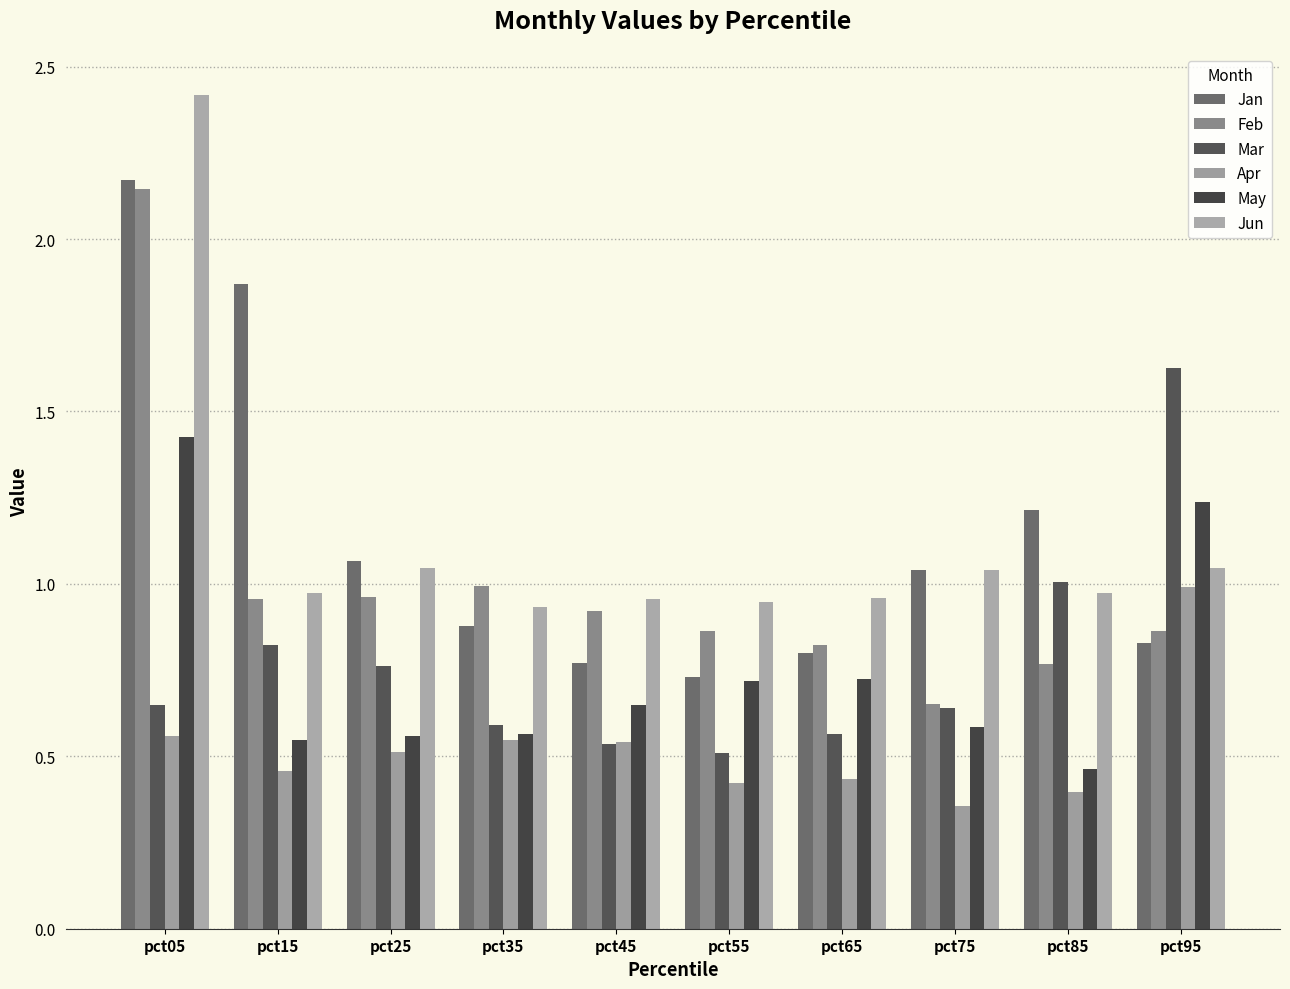

True or false: Mar has a value of 1.1 at pct15.

False